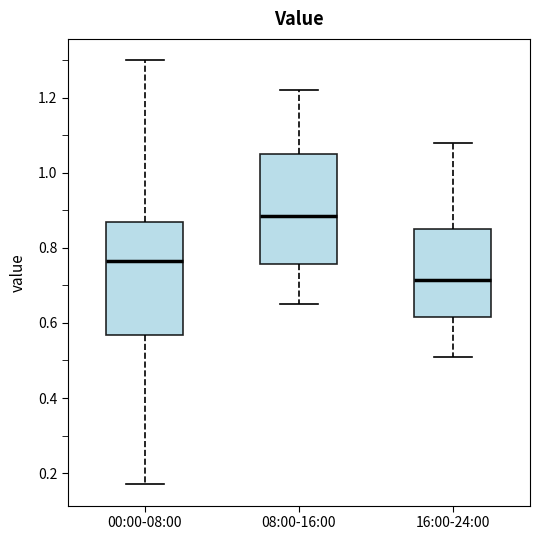

Reading left to right, read every box against the y-axis: the position of its median line, the range the box covers, and the ends of its whiskers. The values are not printed on the chart, so give them approximately, as read against the axis.

00:00-08:00: median 0.76, box 0.56 to 0.88, whiskers 0.18 to 1.30
08:00-16:00: median 0.88, box 0.76 to 1.06, whiskers 0.66 to 1.22
16:00-24:00: median 0.72, box 0.62 to 0.86, whiskers 0.52 to 1.08